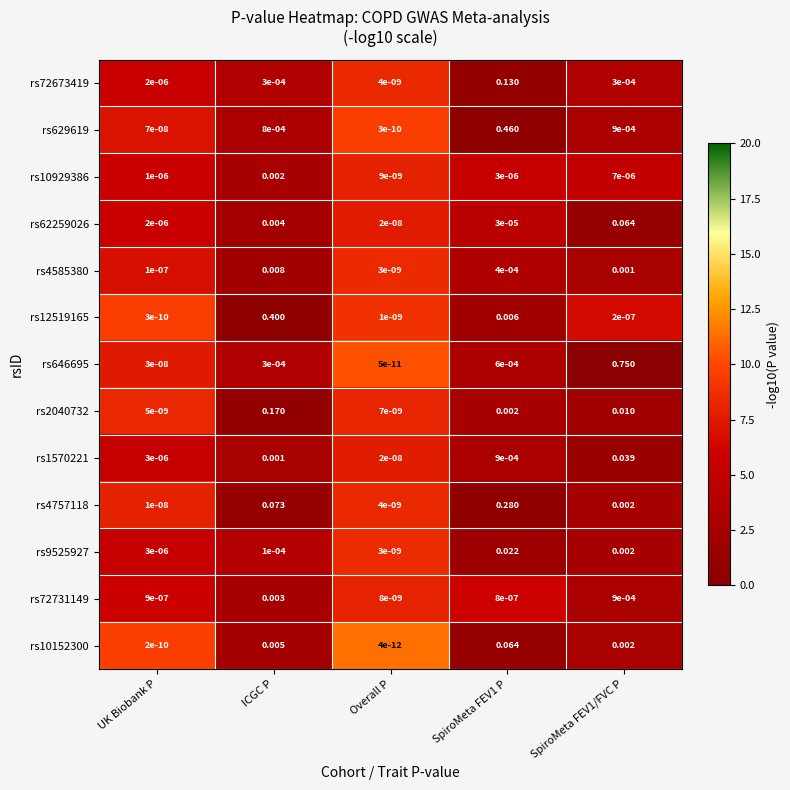

At which label is rs12519165 closest to 0?

UK Biobank P